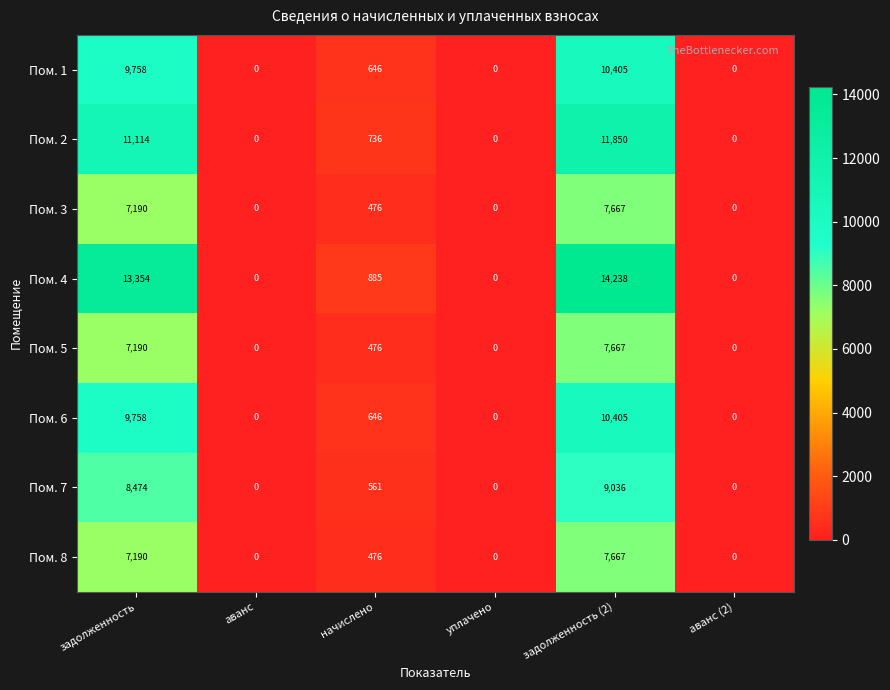

What is the spread (max minus min) of values at начислено?

409